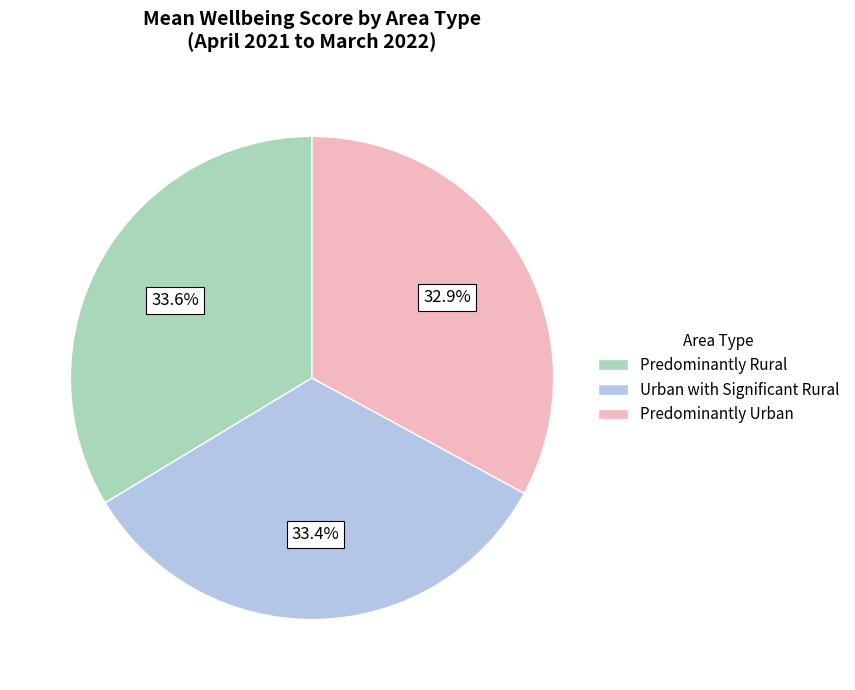

To the nearest percent, what percentage of the pie is Predominantly Urban?

33%